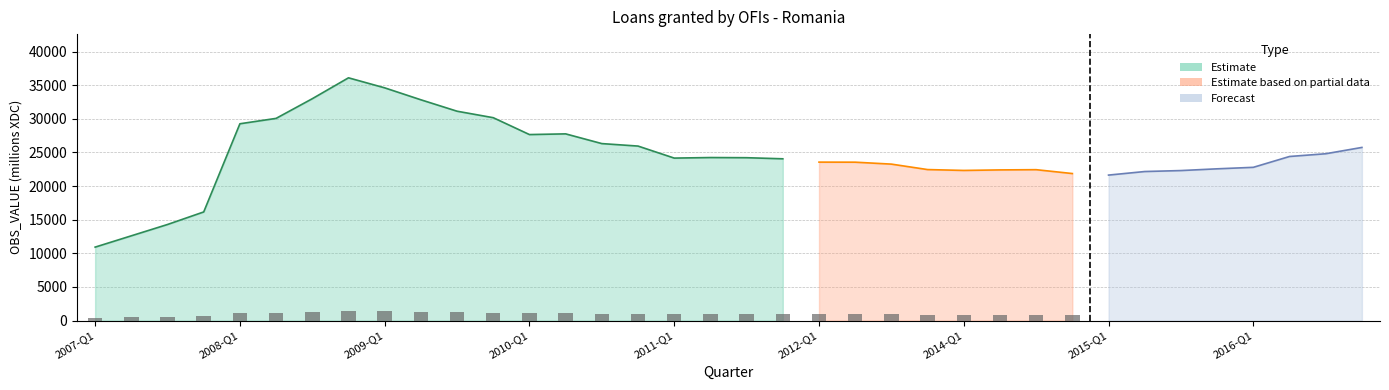

How many categories are shown in the chart?

20